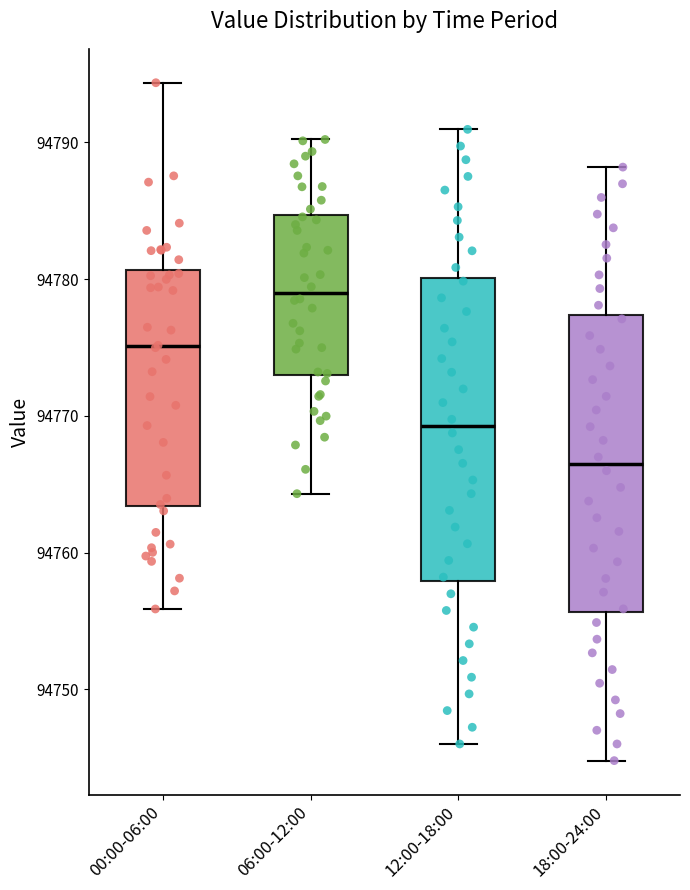

Reading left to right, read every box against the y-axis: the position of its median line, the range the box covers, and the ends of its whiskers. The values are not printed on the chart, so give them approximately, as read against the axis.

00:00-06:00: median 94775, box 94763 to 94781, whiskers 94756 to 94794
06:00-12:00: median 94779, box 94773 to 94785, whiskers 94764 to 94790
12:00-18:00: median 94769, box 94758 to 94780, whiskers 94746 to 94791
18:00-24:00: median 94766, box 94756 to 94777, whiskers 94745 to 94788